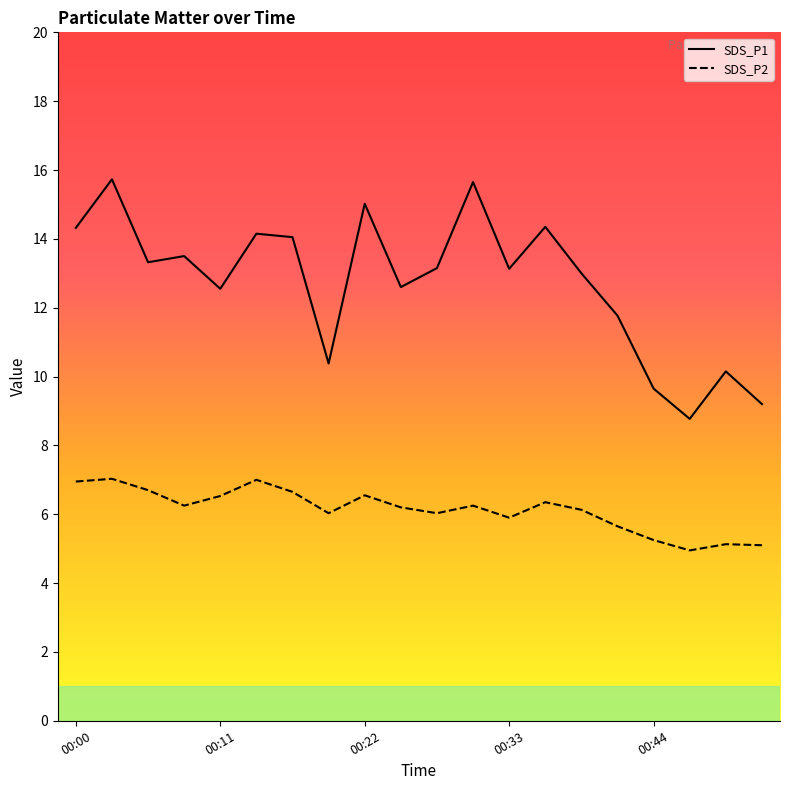

Is this an area chart (filled region under the line)?

No